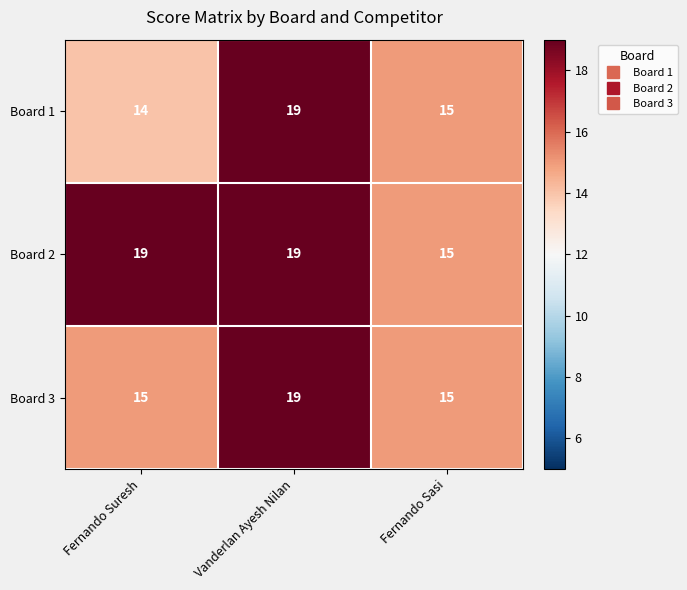

List the labels in order of Board 1 value, largest first.

Vanderlan Ayesh Nilan, Fernando Sasi, Fernando Suresh